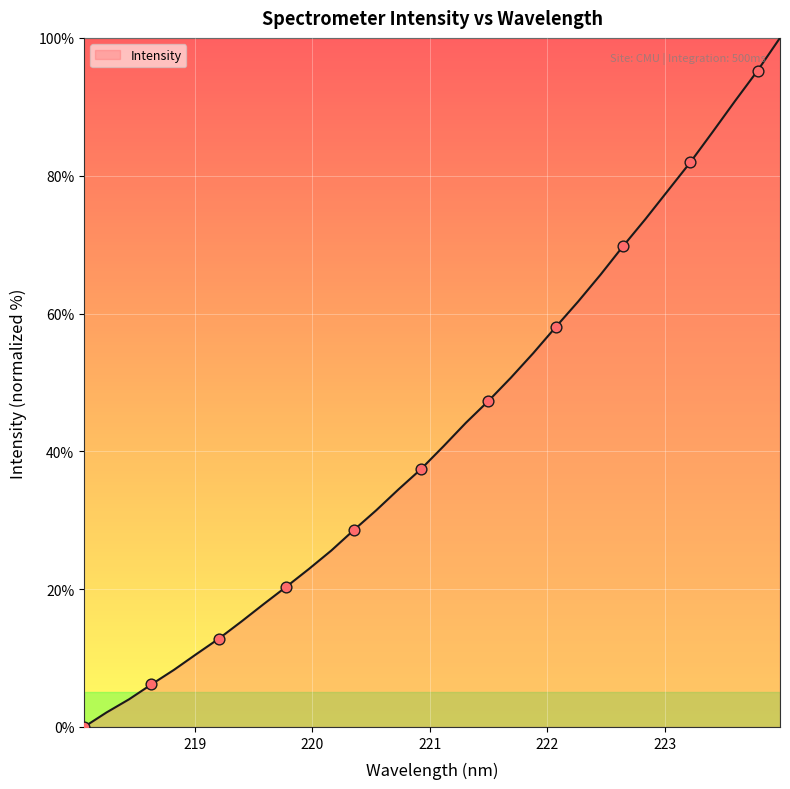

What is the difference between the maximum and minimum values?

100.0